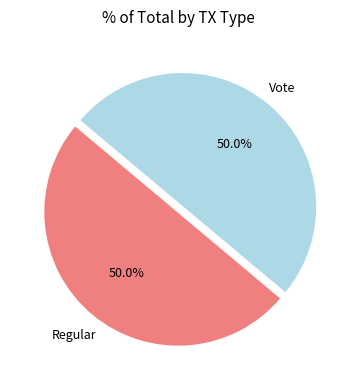

To the nearest percent, what percentage of the pie is Regular?

50%